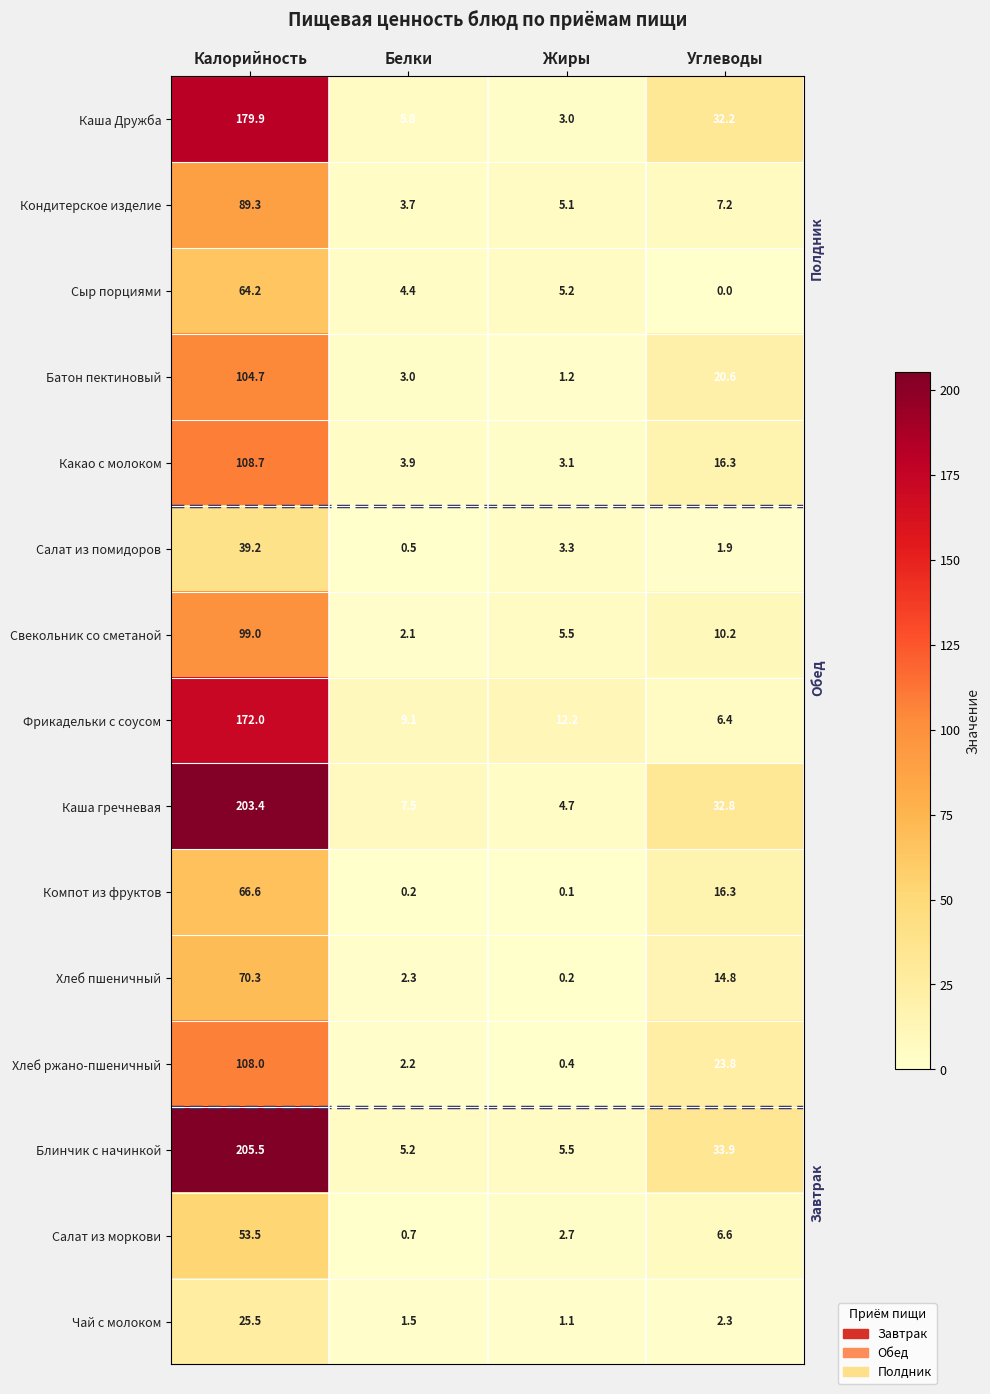

Which series changed the most between Калорийность and Углеводы?

Блинчик с начинкой